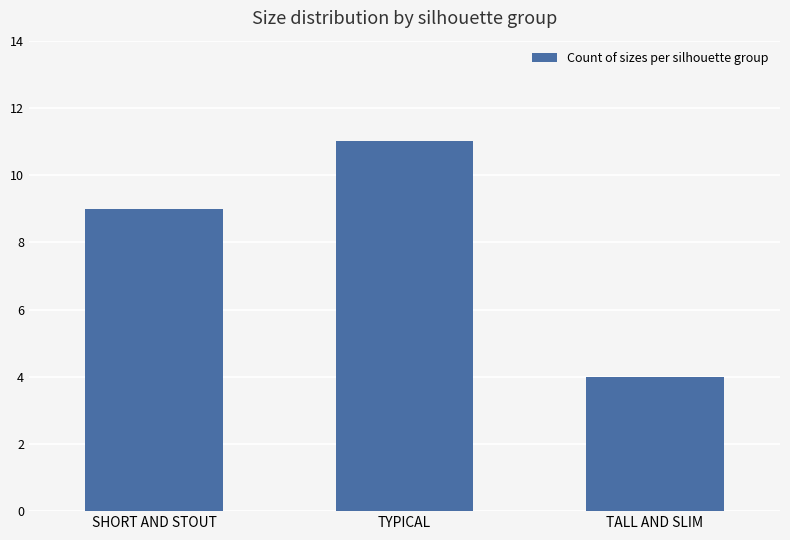

What is the value of the 3rd bar from the left?

4